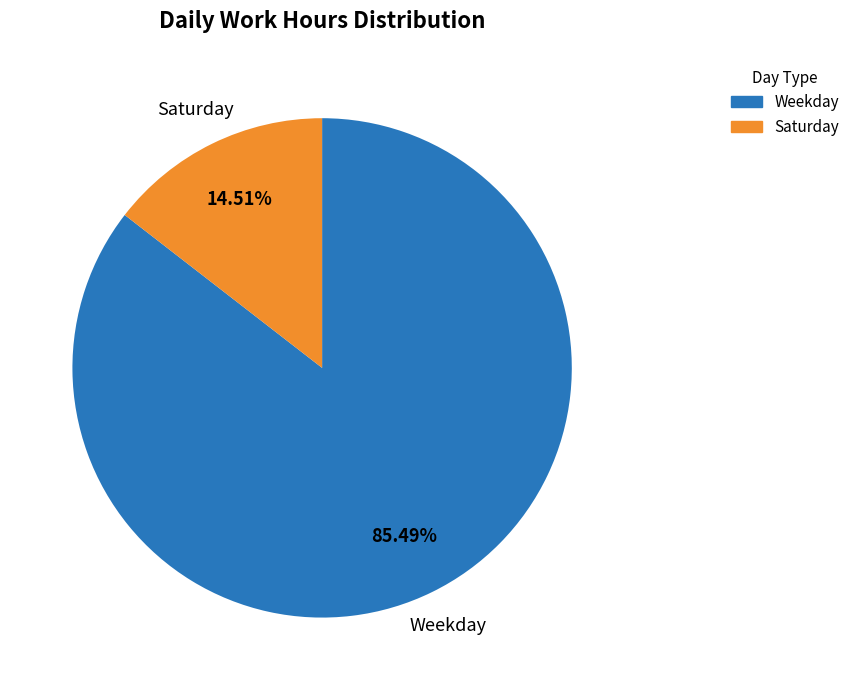

Is there a majority slice in this chart?

Yes